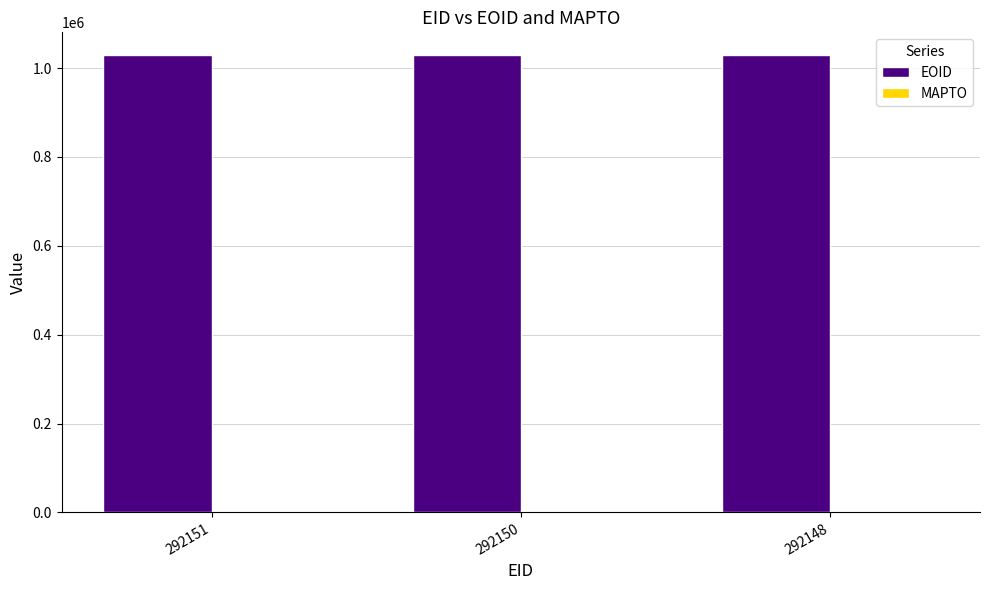

What is the minimum value shown in the chart?

1029090